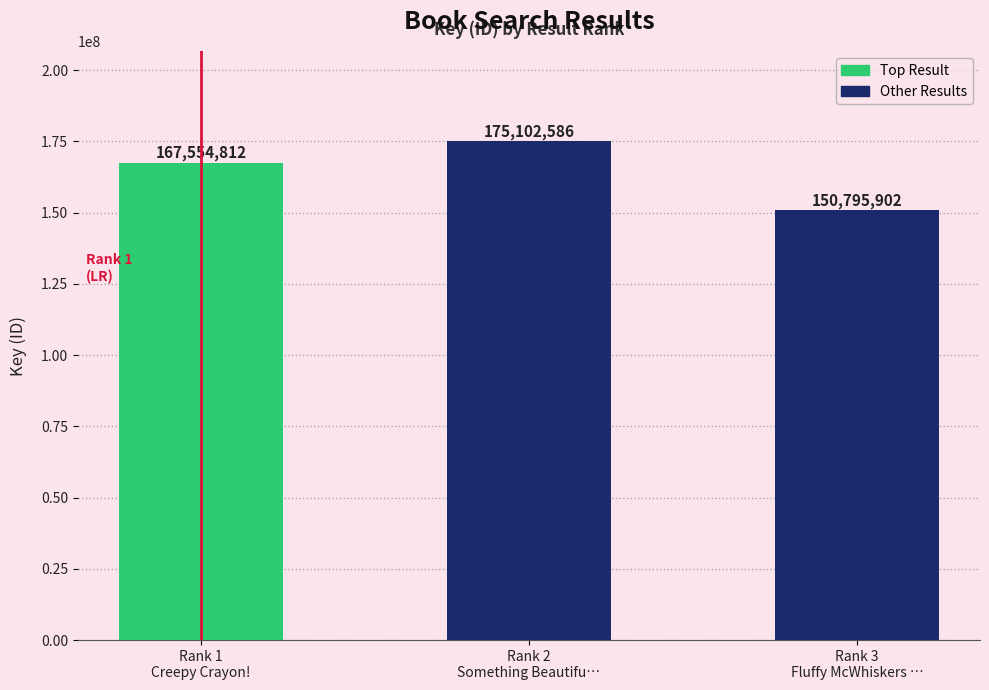

How many categories are shown in the chart?

3